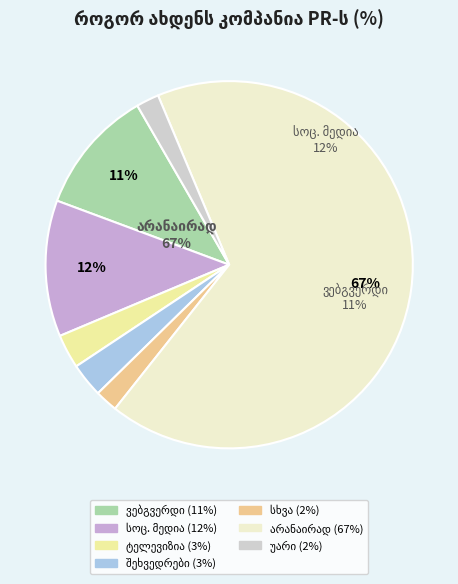

Do სხვა and უარი პასუხზე together represent more than half of the pie?

No